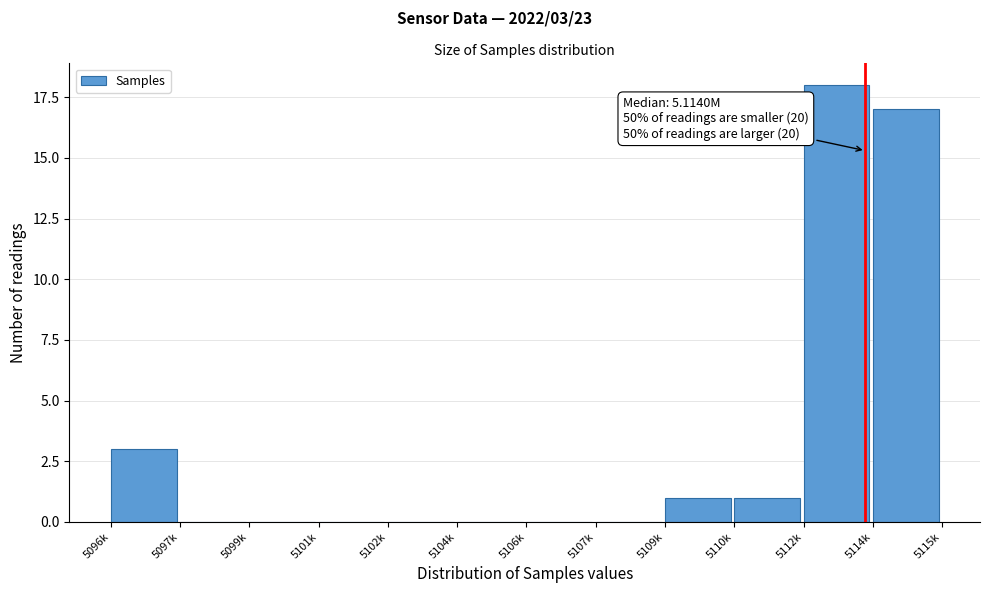

Reading right to left, list all the values displayed in this chart.

5114k=17	5112k=18	5110k=1	5109k=1	5107k=0	5106k=0	5104k=0	5102k=0	5101k=0	5099k=0	5097k=0	5096k=3